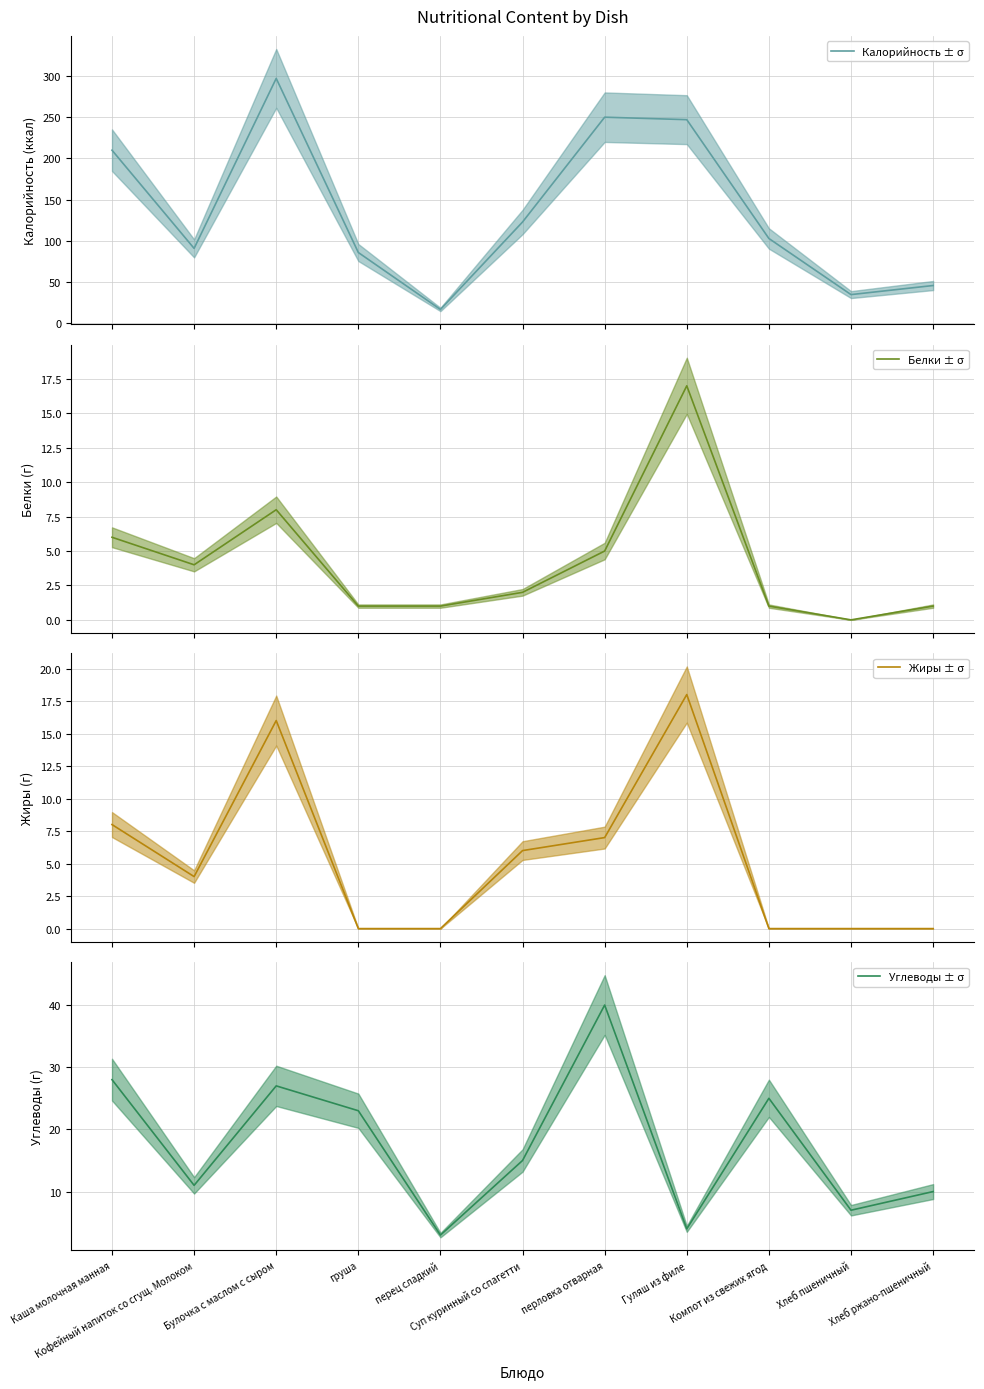

At which category does Белки ± σ reach its first local valley?

Кофейный напиток со сгущ. Молоком